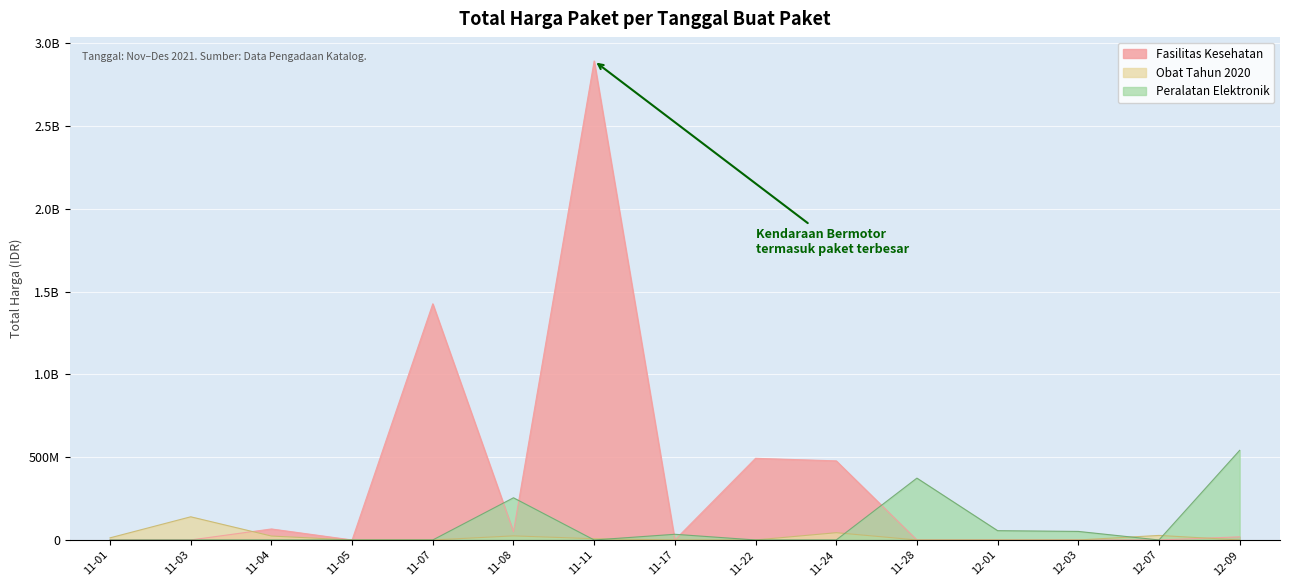

After their last crossing, which series has the higher values: Peralatan Elektronik or Obat Tahun 2020?

Peralatan Elektronik